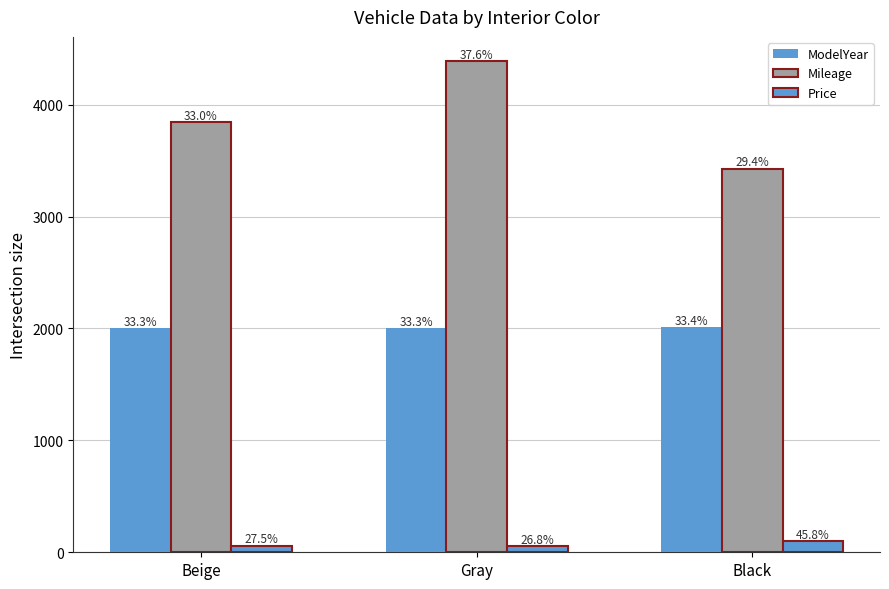

Rank the series by their average value, from lowest to highest.

Price, ModelYear, Mileage